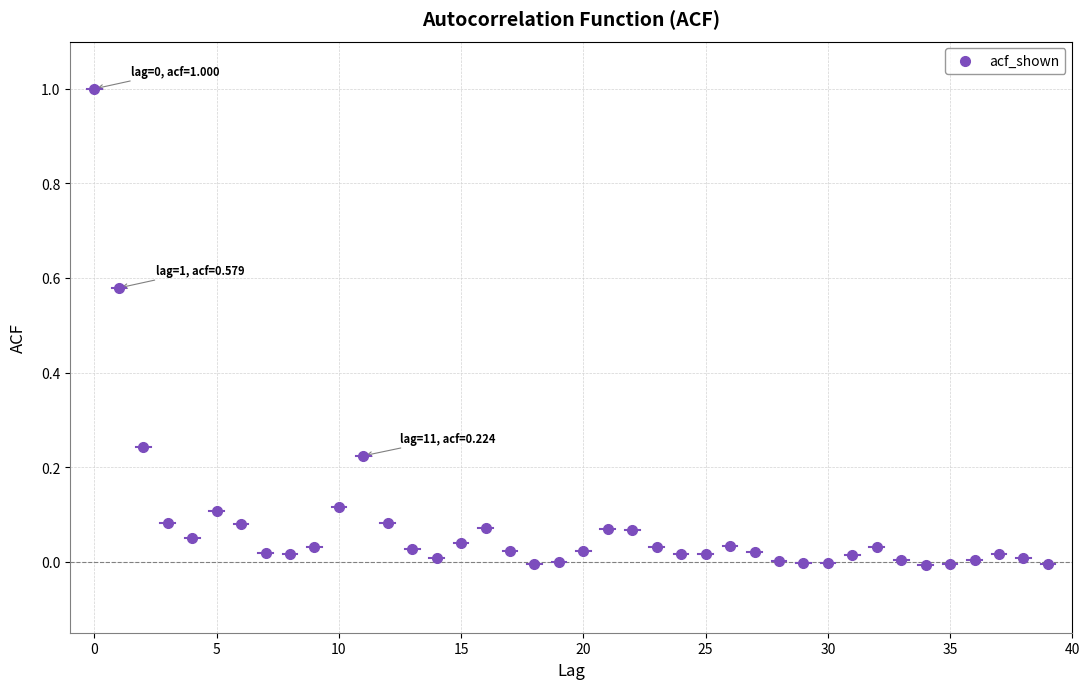

What is the range of Y values (max minus min)?

1.0